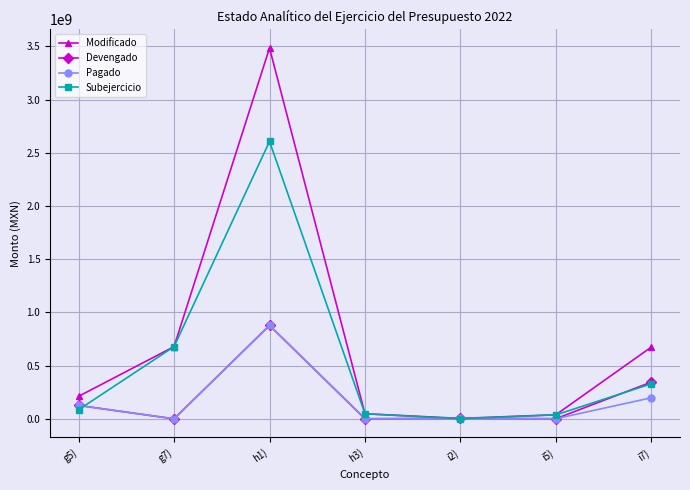

What is the greatest value displayed?

3484846831.0